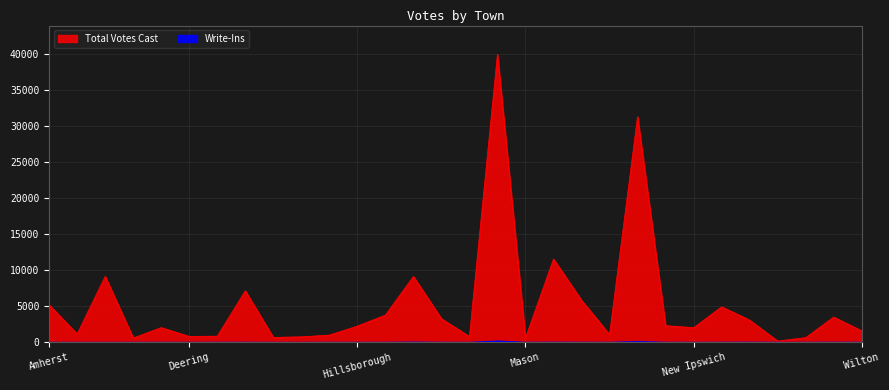

True or false: Total Votes Cast and Write-Ins intersect in this chart.

False